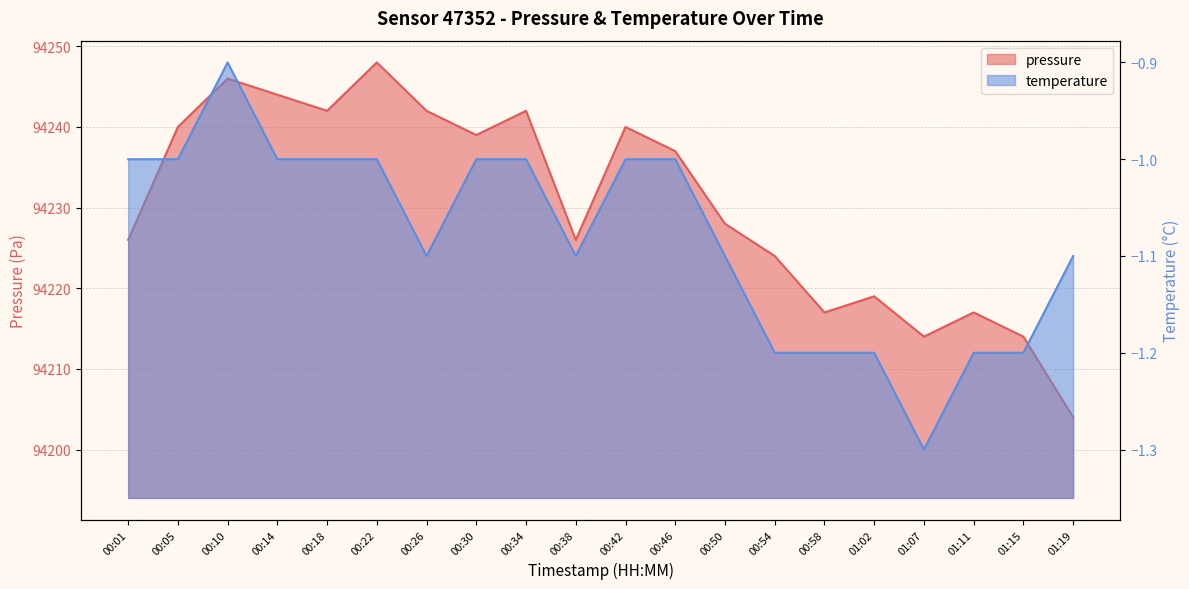

At 00:22, list the series in order from smallest to largest.

temperature, pressure